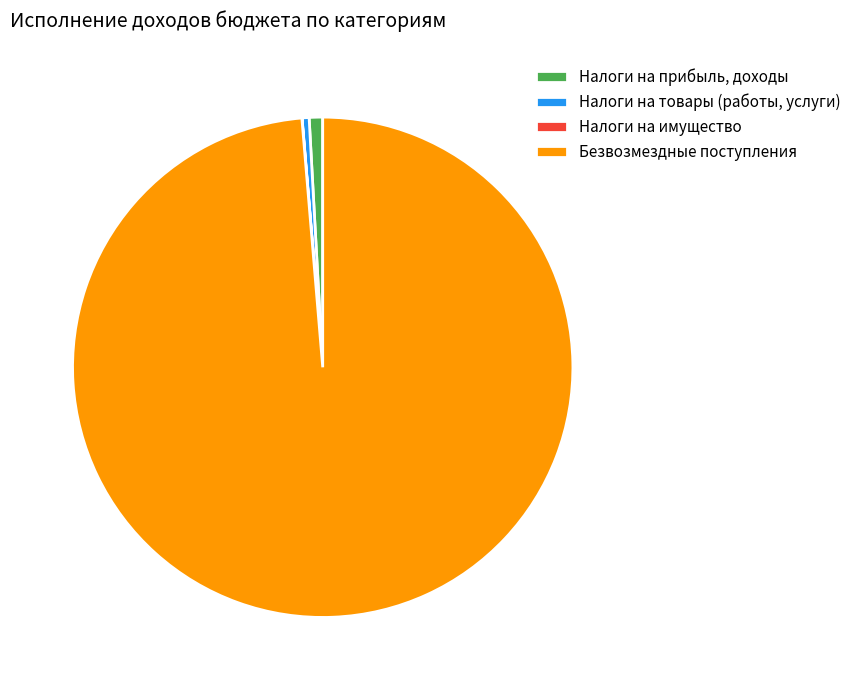

What is the majority slice?

Безвозмездные поступления